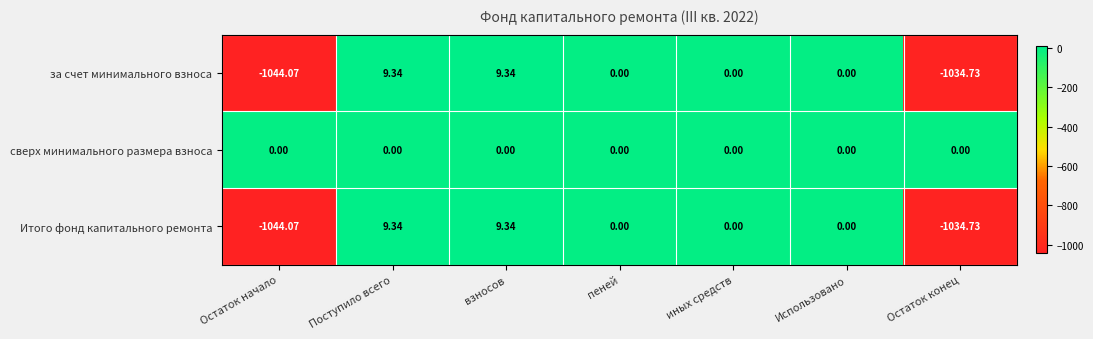

Where does the за счет минимального взноса series first go above 0?

Поступило всего